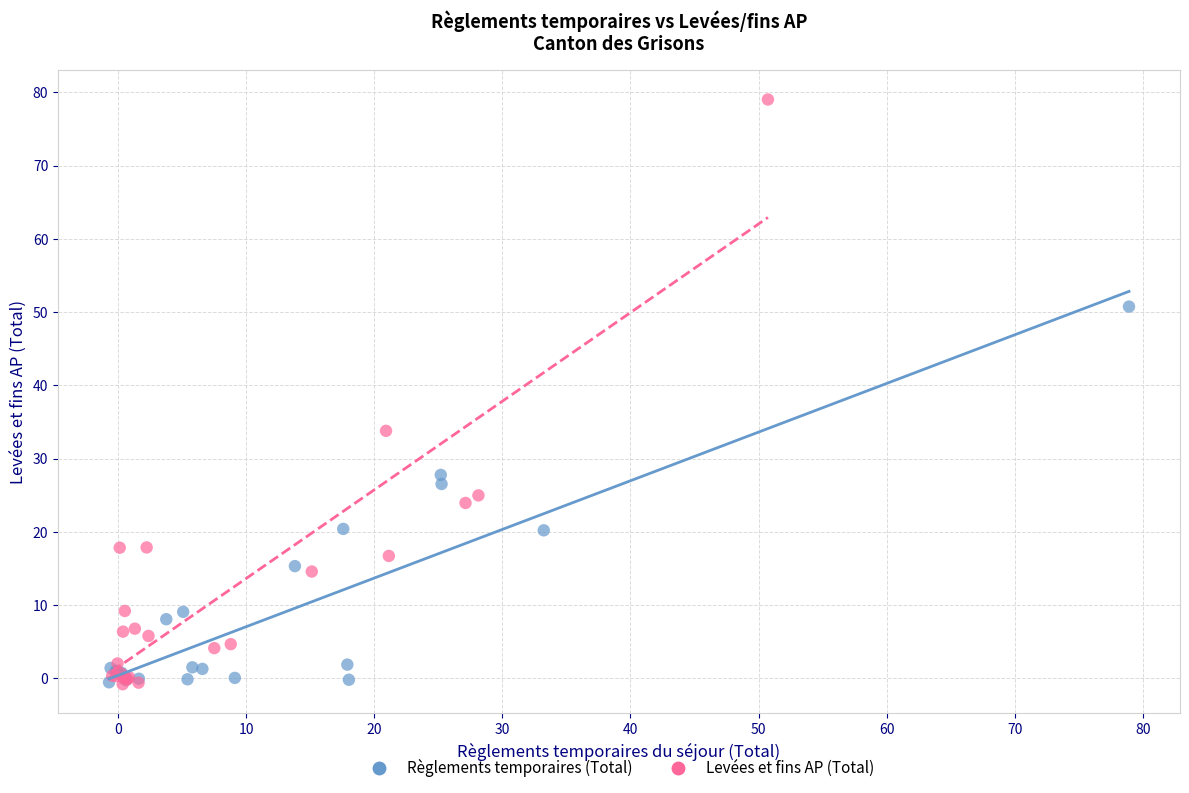

Which series reaches the maximum Y coordinate?

Levées et fins AP (Total)